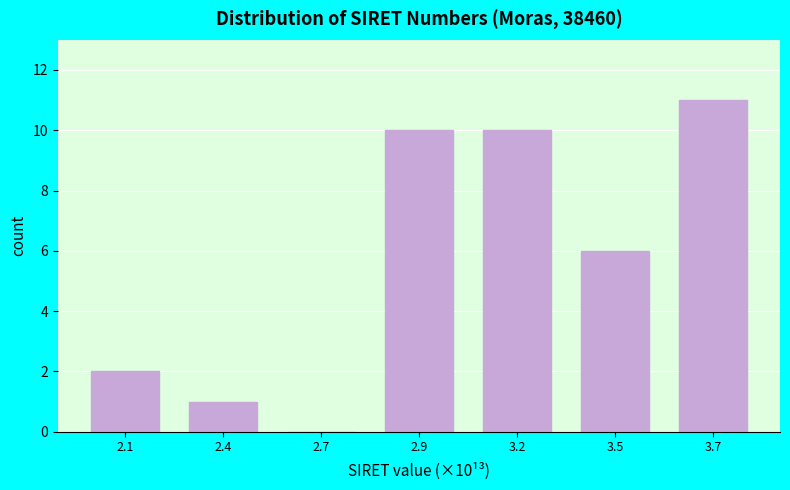

Reading left to right, what are all the values shown in this chart?

2.1=2	2.4=1	2.7=0	2.9=10	3.2=10	3.5=6	3.7=11